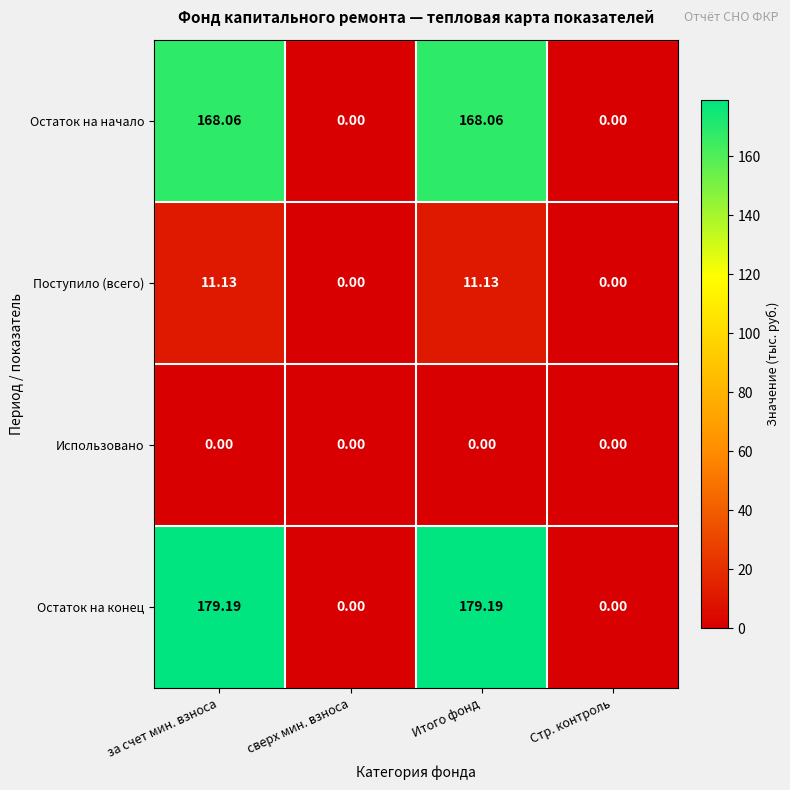

Which series changed the most between за счет мин. взноса and сверх мин. взноса?

Остаток на конец